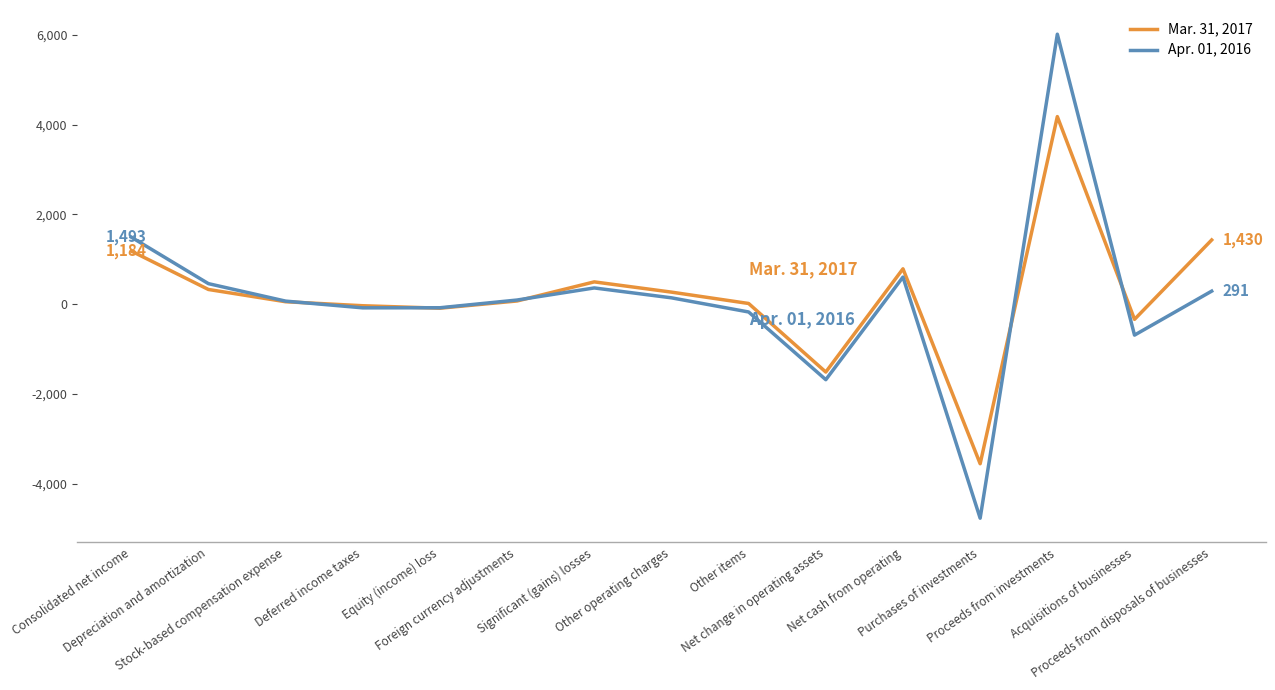

Which series has the largest range (max minus min)?

Apr. 01, 2016